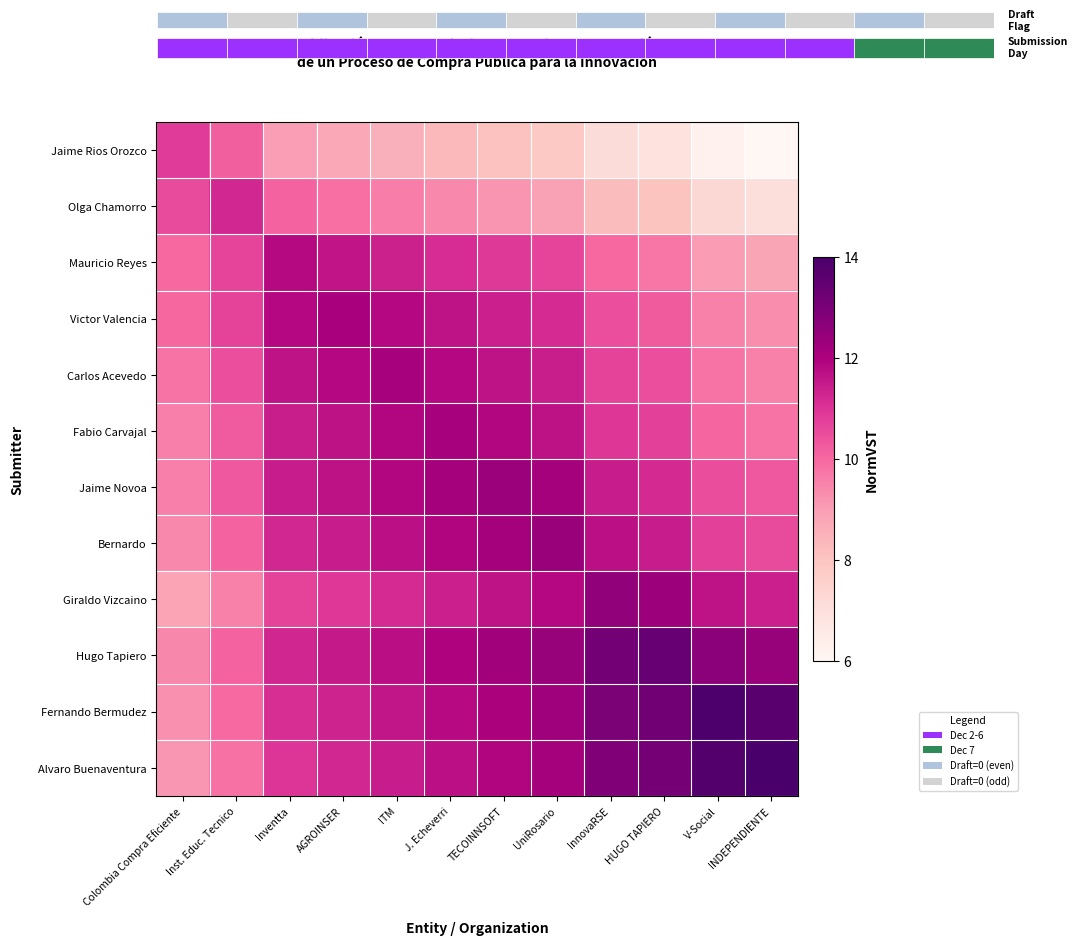

How many distinct data groups are displayed?

12